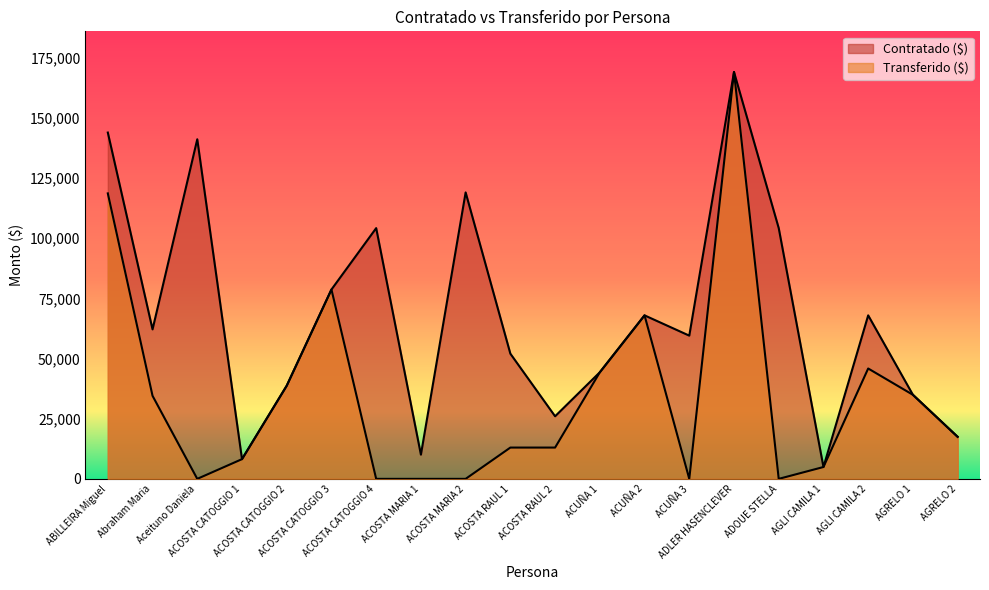

Rank the series at ACOSTA MARIA 1 from lowest to highest value.

Transferido ($), Contratado ($)